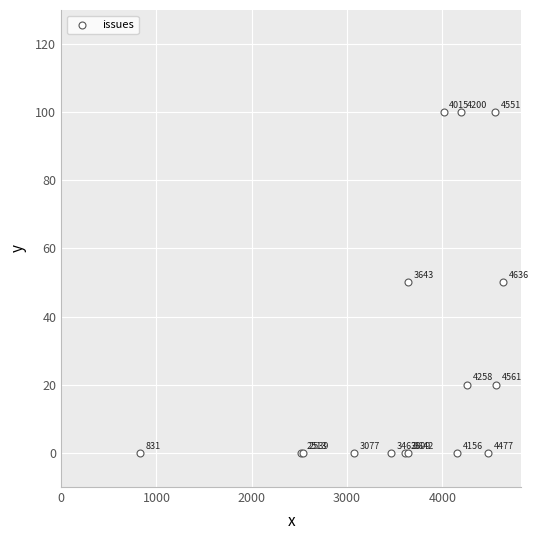

What Y value in the scatter plot is closest to 50?

50